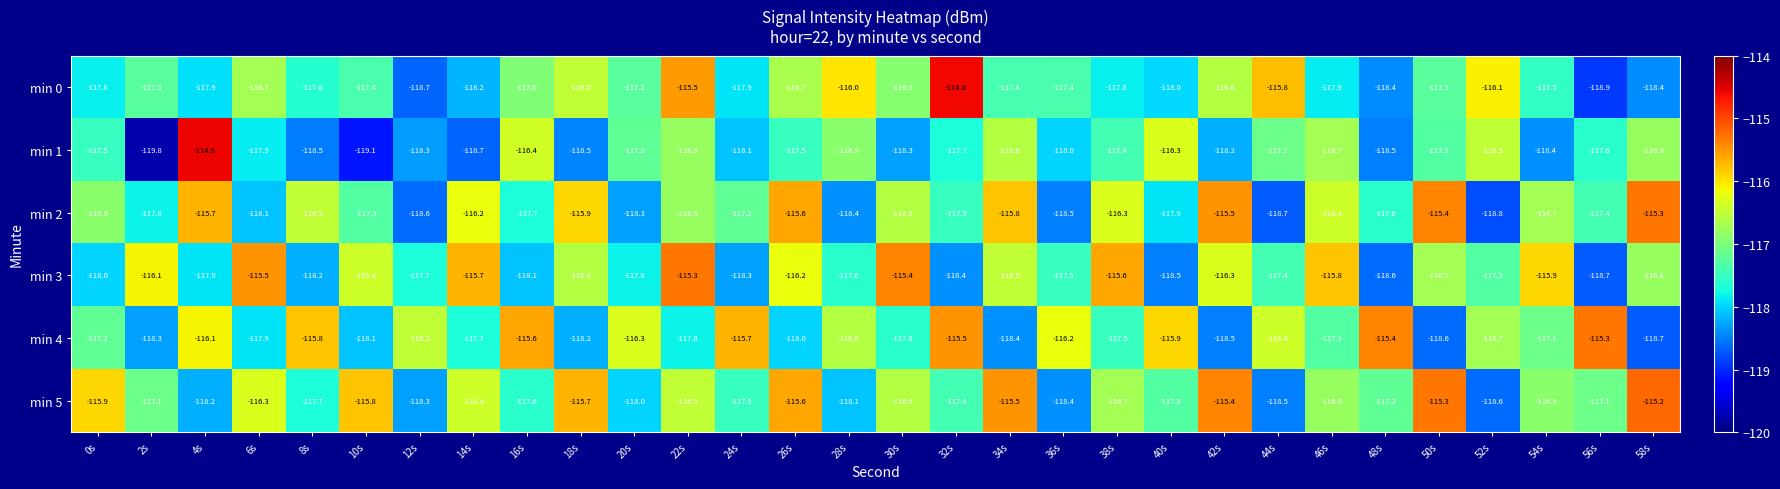

Is it true that min 1 equals -118.7 at 14s?

True